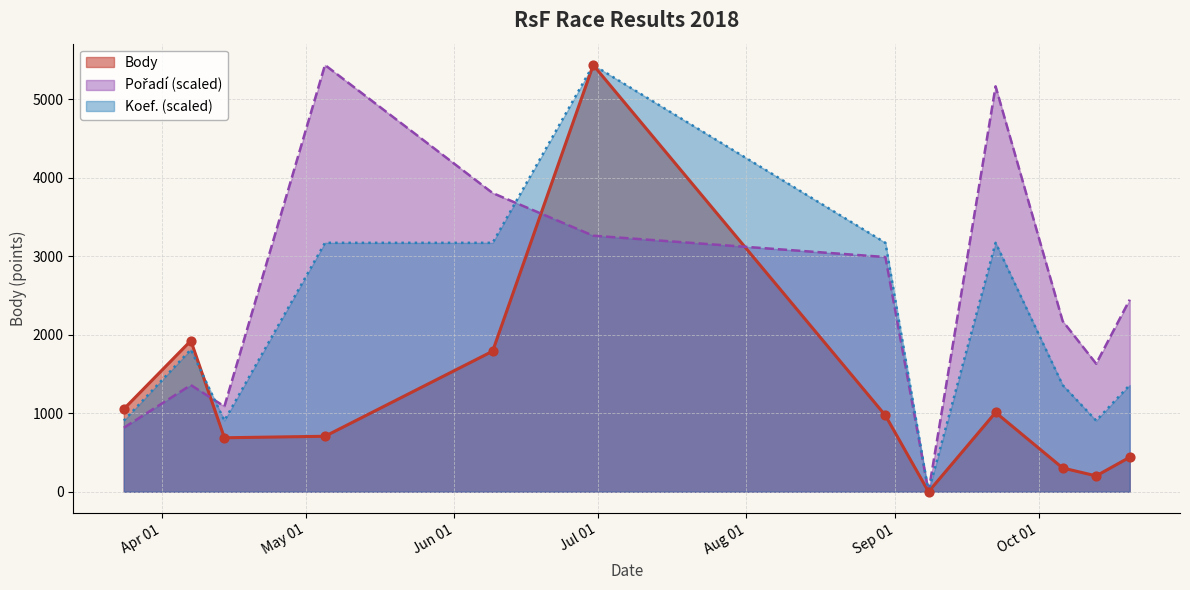

What is the total value across all series at 2018-10-13?

2739.7